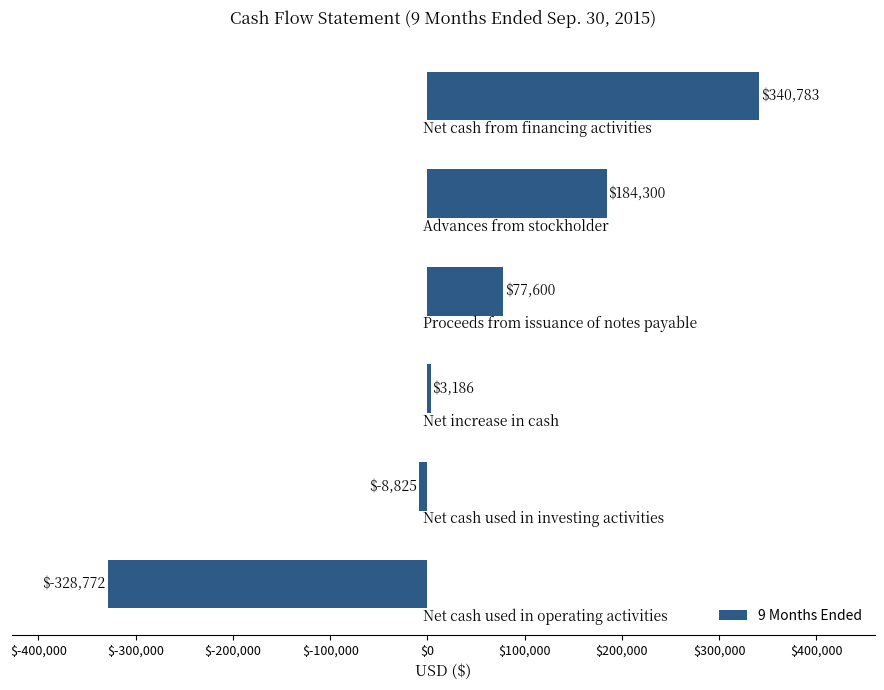

What is the value of the 1st bar from the top?

340783